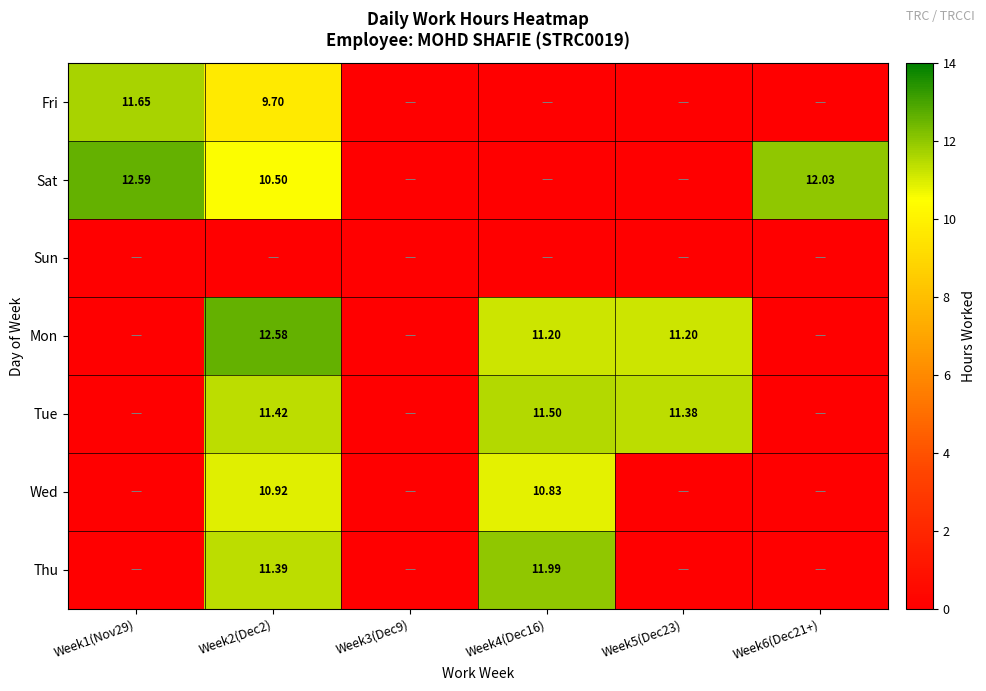

At how many categories does at least one series exceed 1?

5